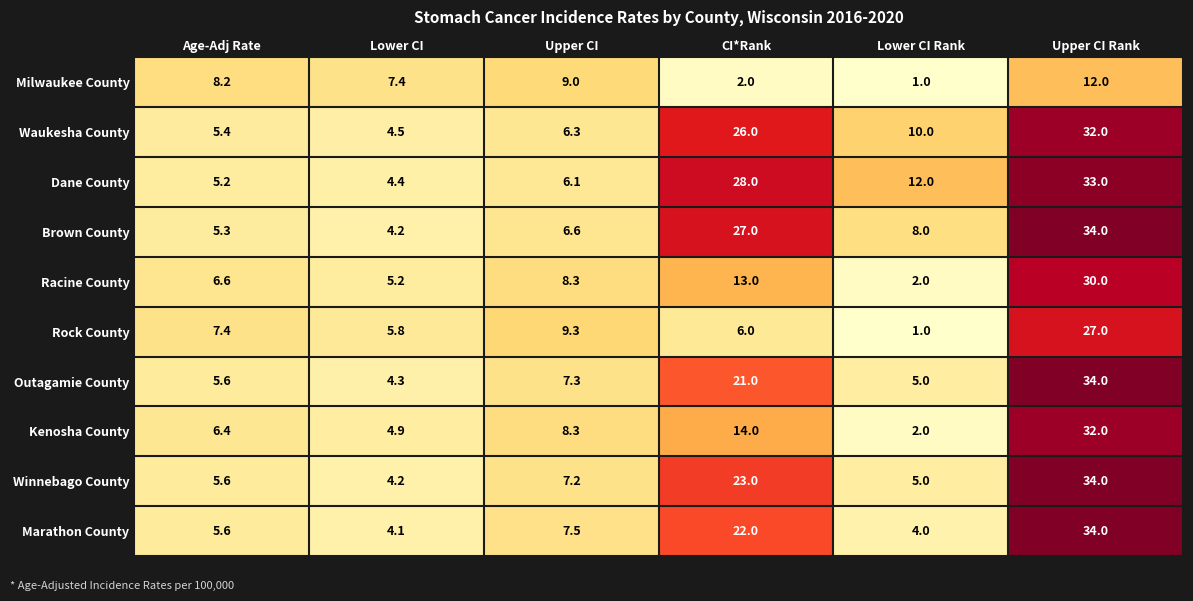

Which series changed the most between Age-Adj Rate and CI*Rank?

Dane County